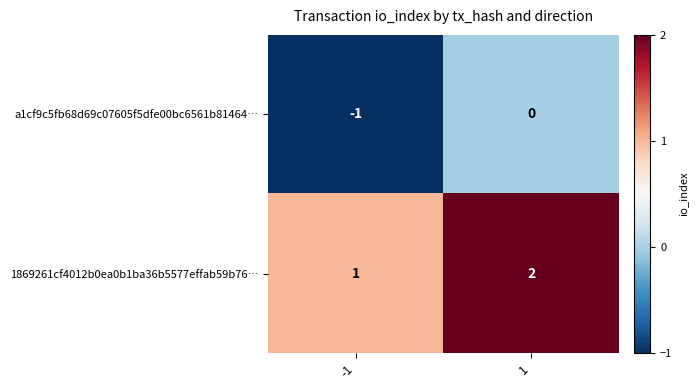

Which series has the largest total across all categories?

1869261cf4012b0ea0b1ba36b5577effab59b76…